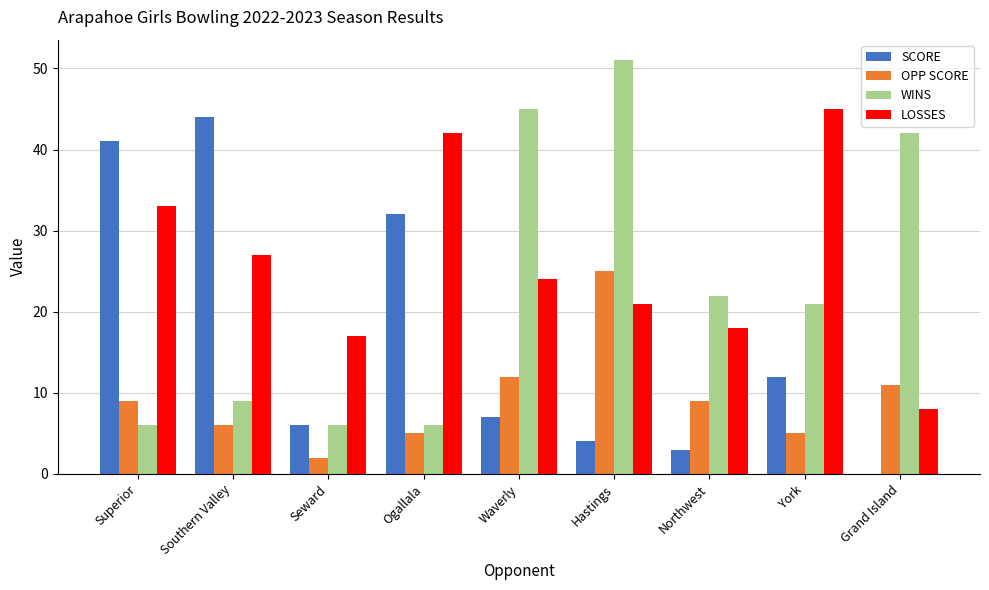

Which series changed the most between Southern Valley and Grand Island?

SCORE